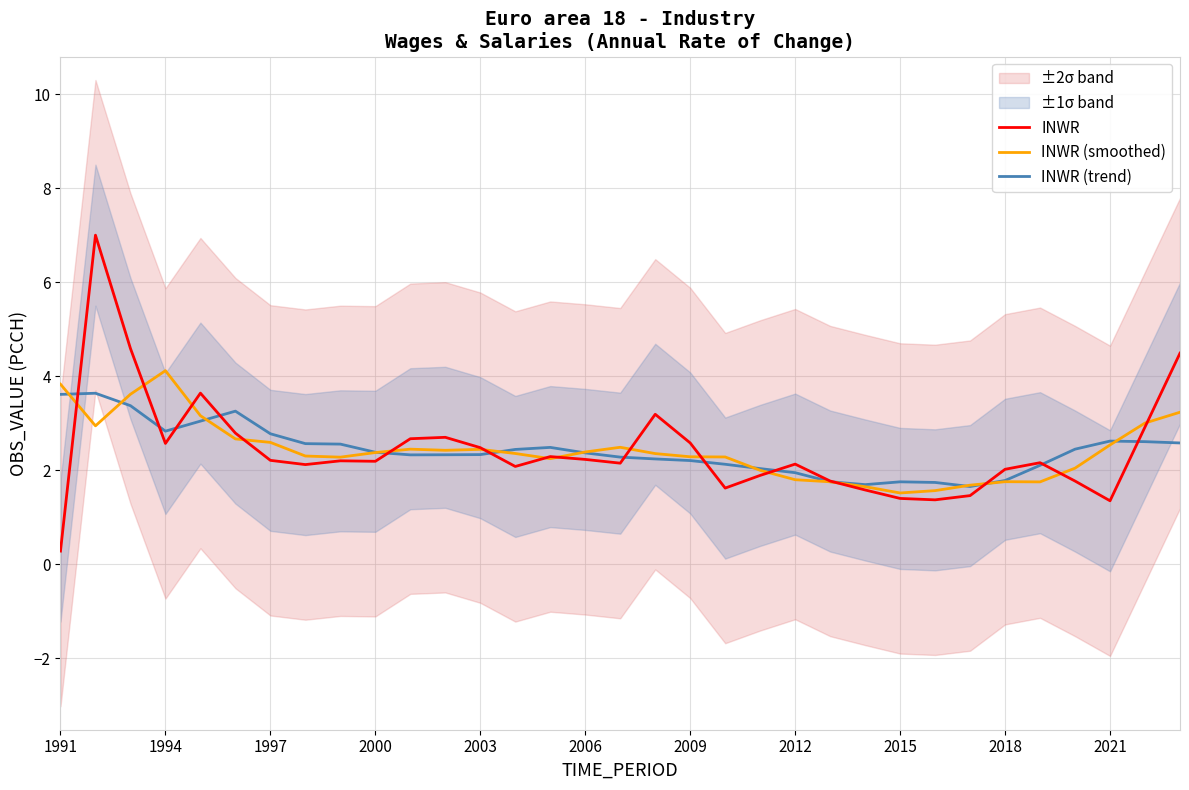

The value of INWR at 1994 is 3.7. True or false?

False